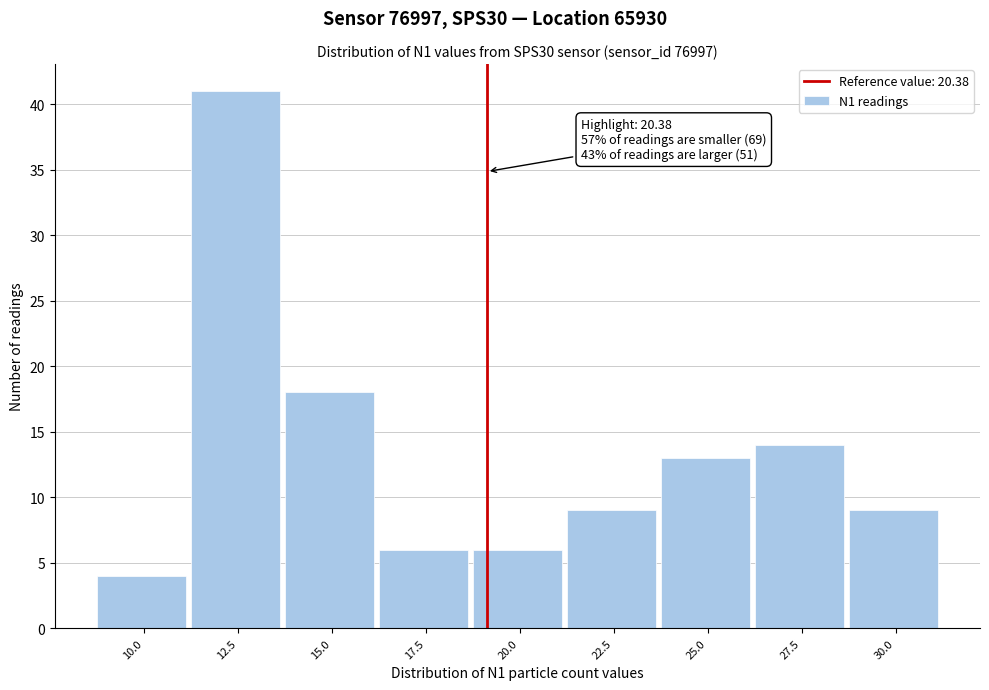

Reading left to right, what are all the values shown in this chart?

10.0=4	12.5=41	15.0=18	17.5=6	20.0=6	22.5=9	25.0=13	27.5=14	30.0=9